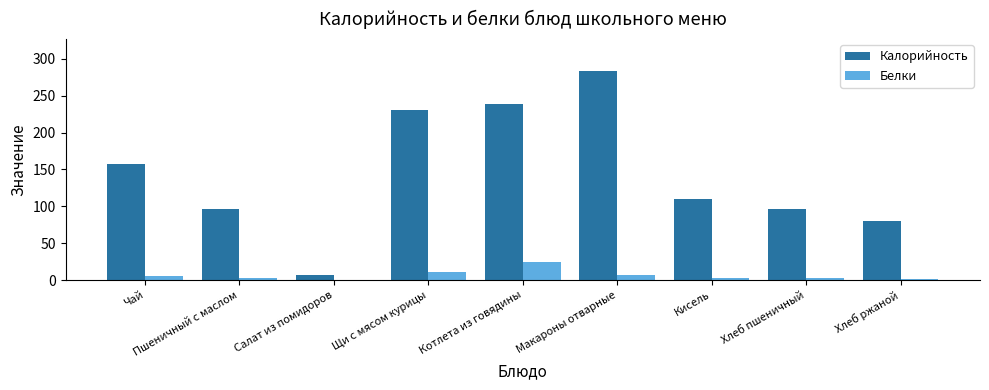

Are the bars horizontal?

No